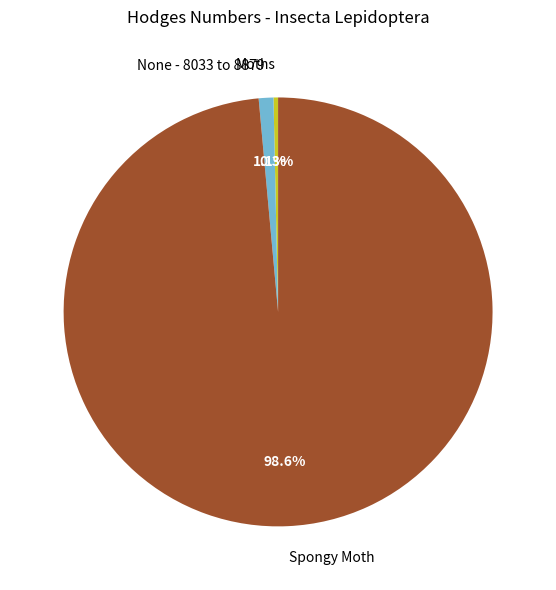

Between Spongy Moth and Moths, which is larger?

Spongy Moth